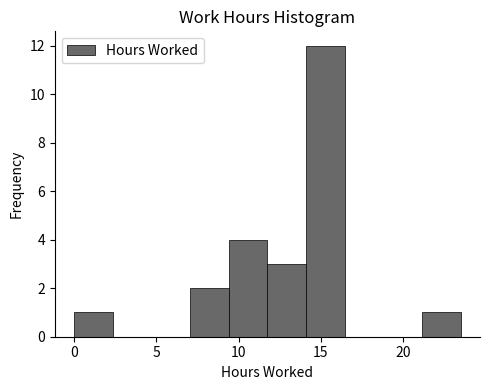

Over which range of the x-axis is the bar tallest?

14.0 to 16.5